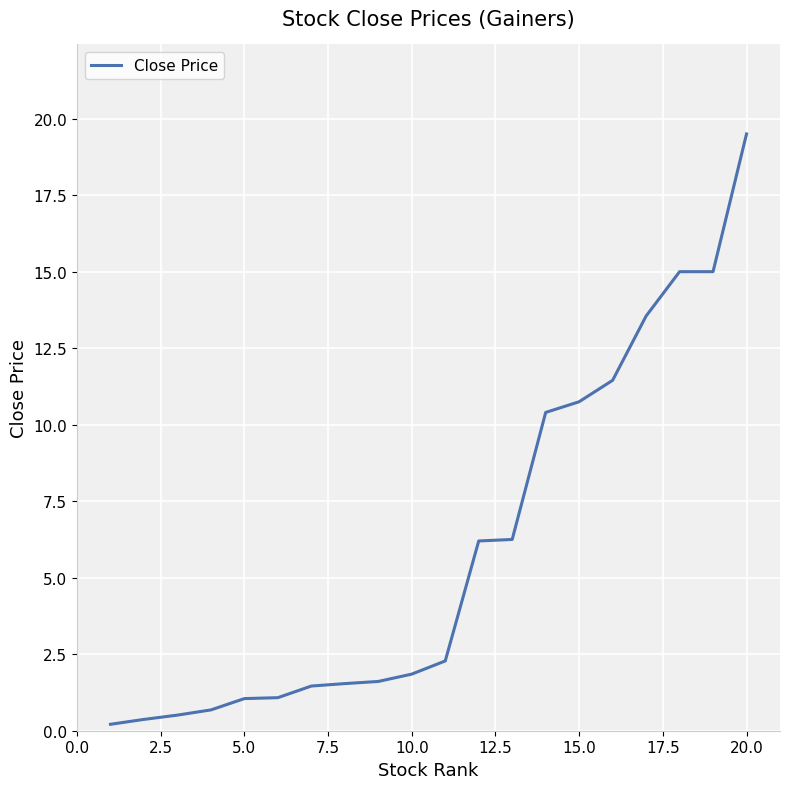

What is the maximum value shown in the chart?

19.5